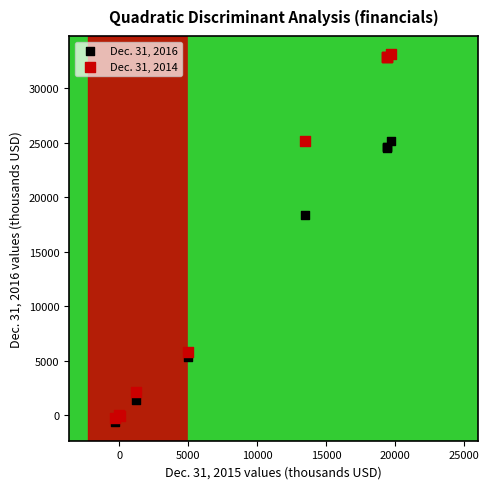

Across all series, what Y value is closest to 16220?

18391